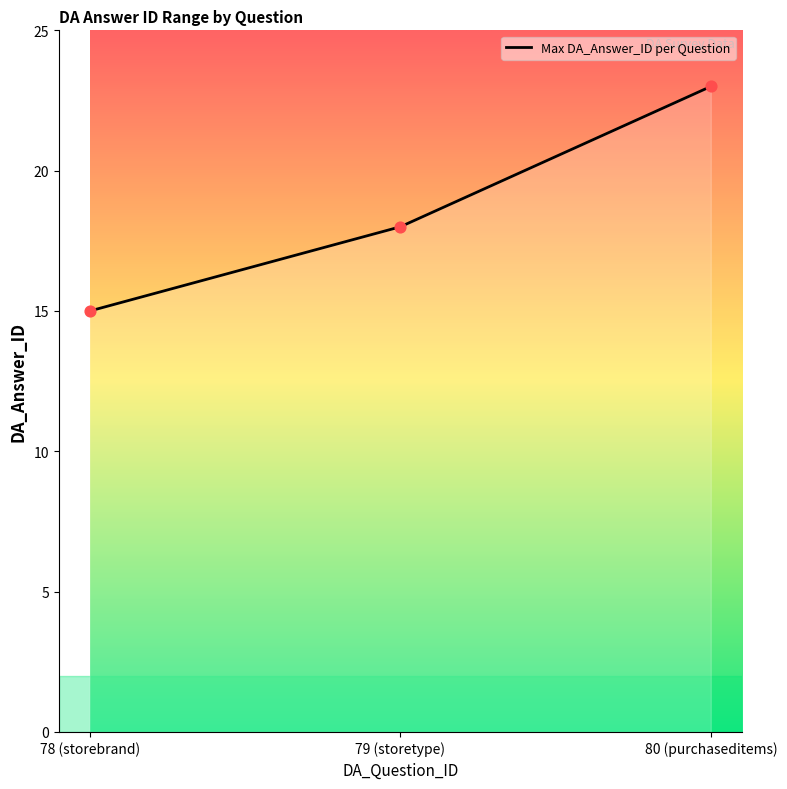

What is the change in value from 78 (storebrand) to 79 (storetype)?

+3